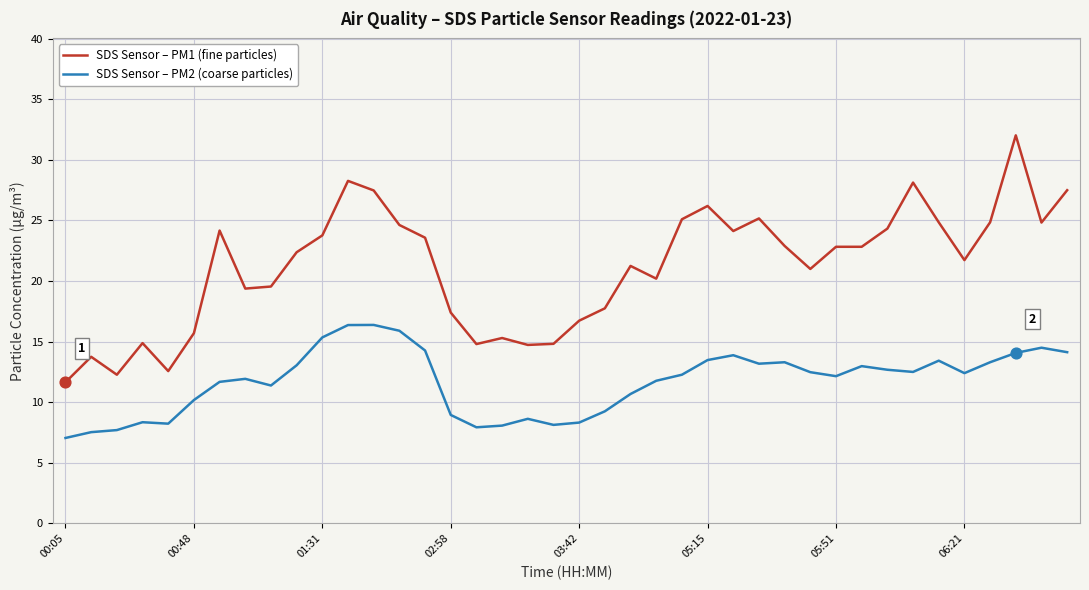

Which series has the largest total across all categories?

SDS Sensor – PM1 (fine particles)